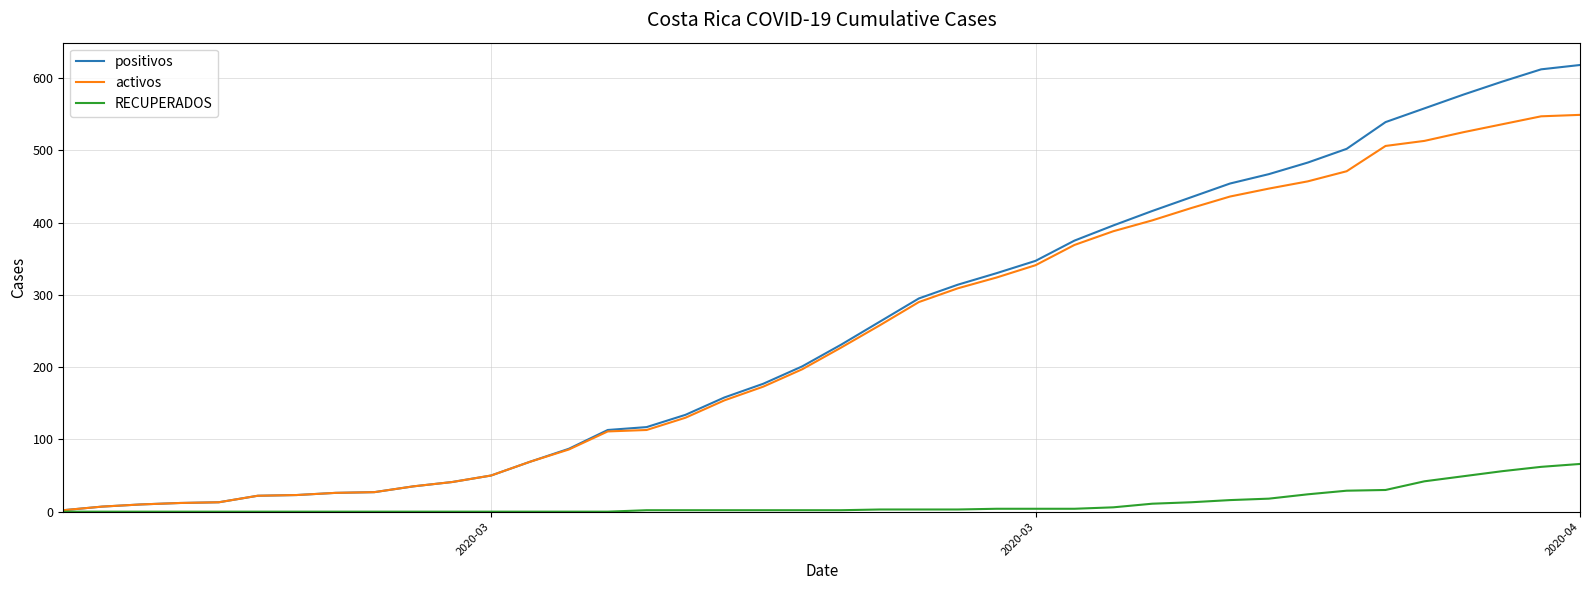

What are all the series names shown in the legend?

positivos, activos, RECUPERADOS